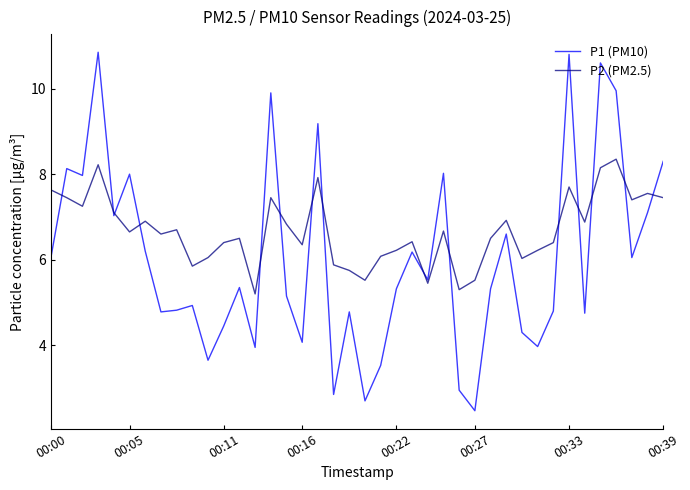

What is the minimum value shown in the chart?

2.5